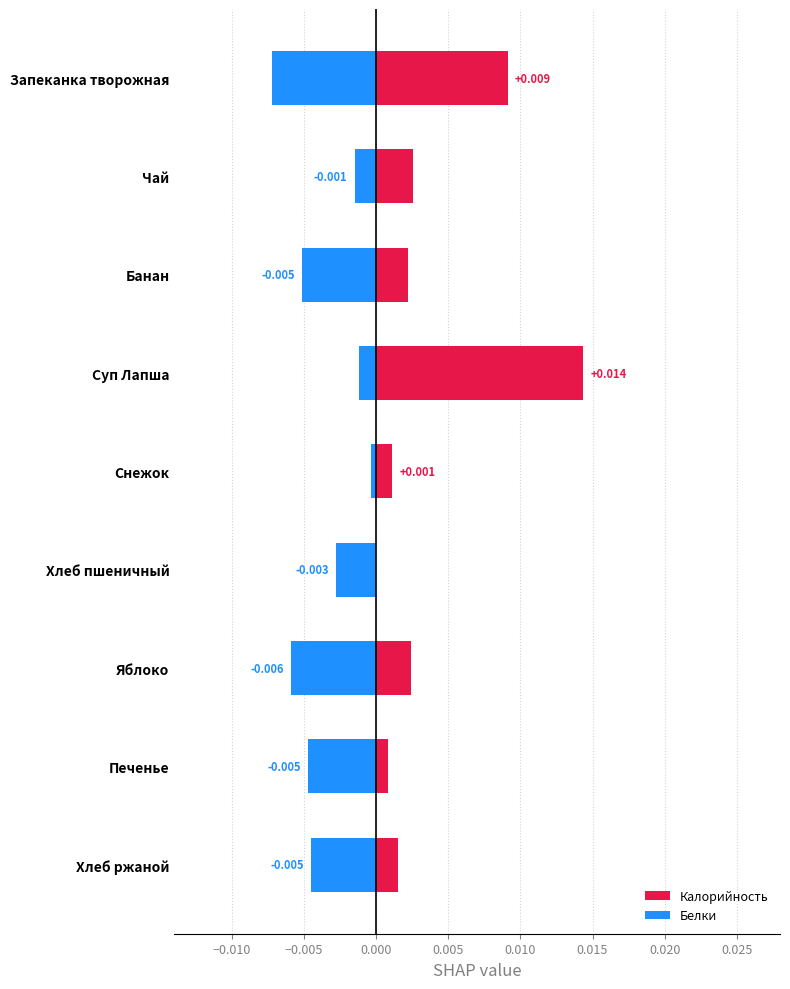

Are the bars horizontal?

Yes